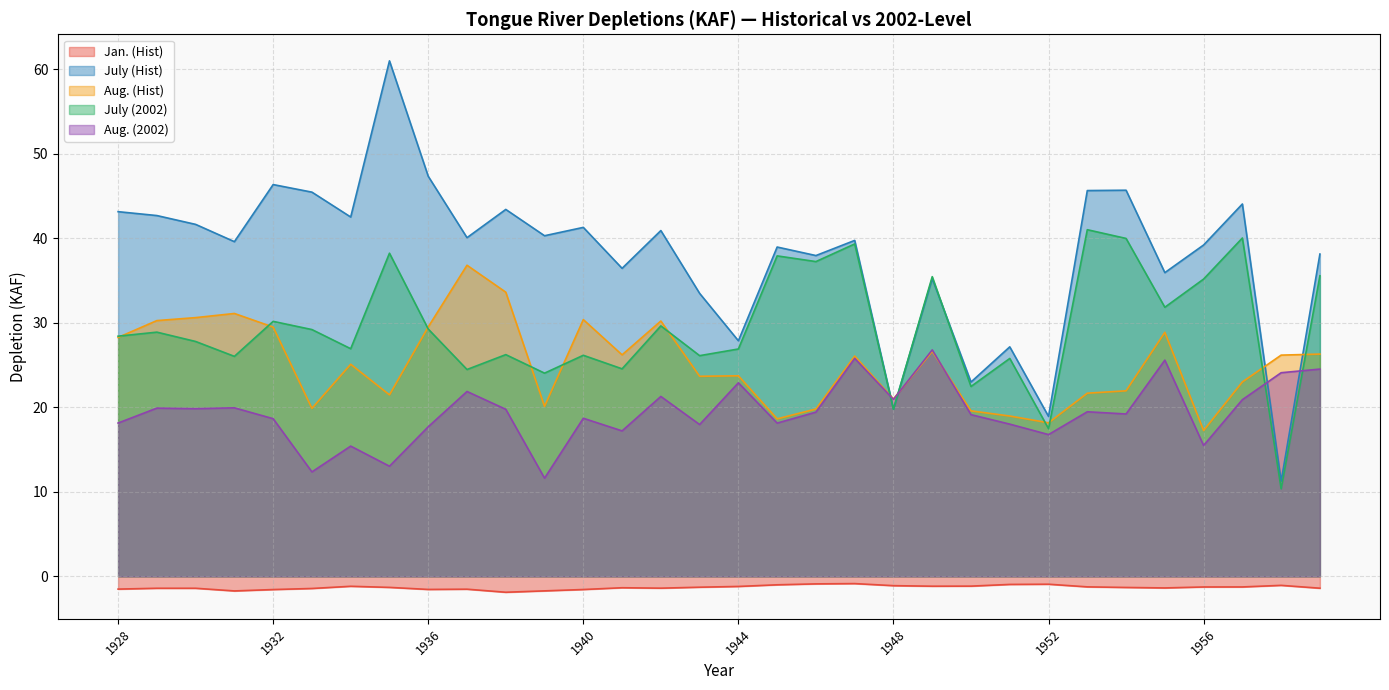

What is the spread (max minus min) of values at 1959?

39.5